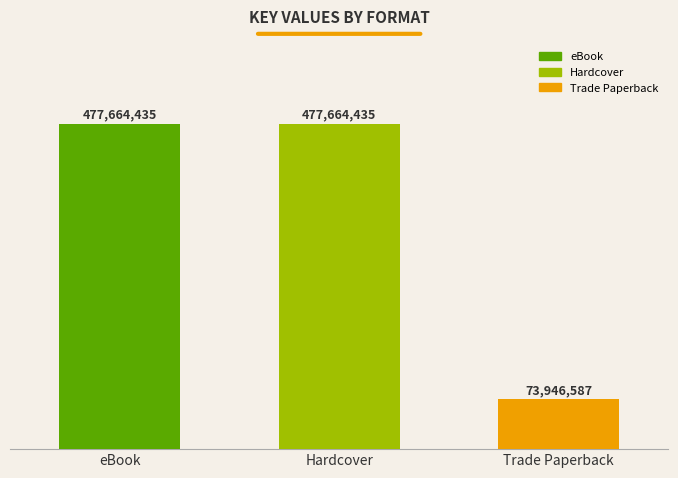

What is the average value?

343091819